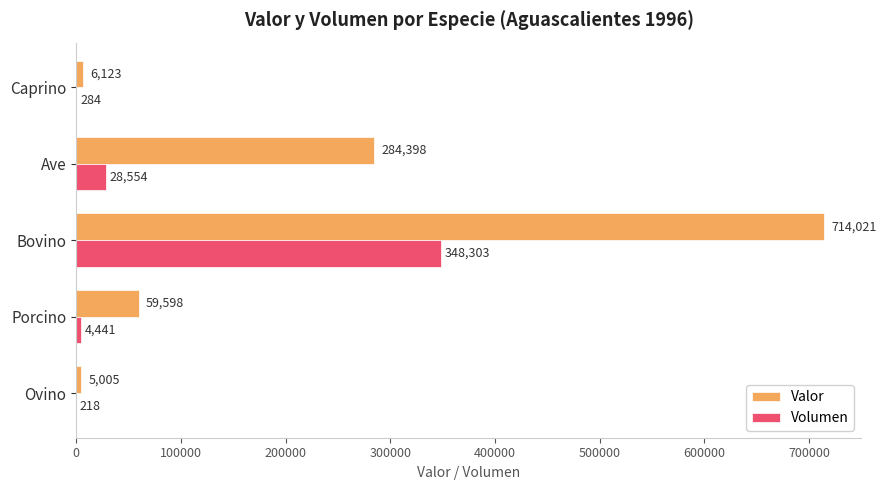

Which series has the largest total across all categories?

Valor